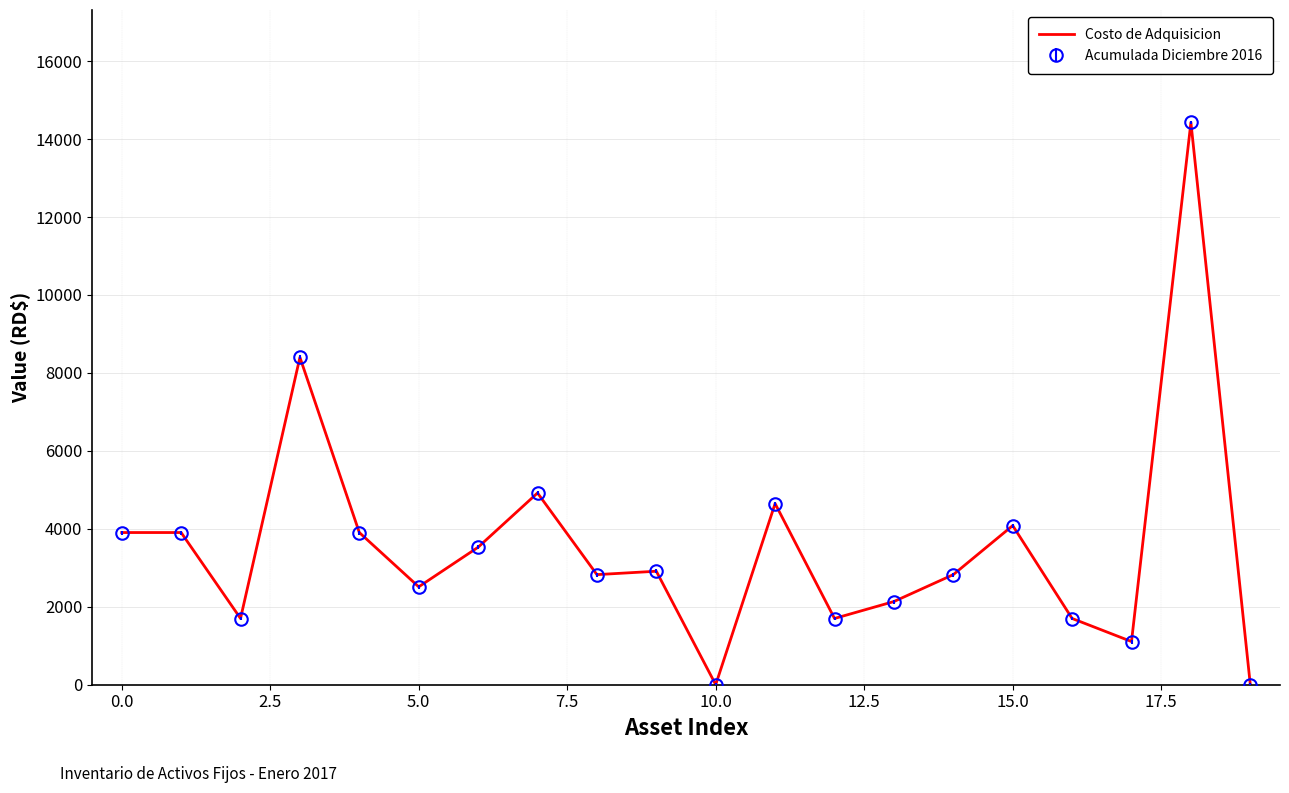

What are all the series names shown in the legend?

Costo de Adquisicion, Acumulada Diciembre 2016